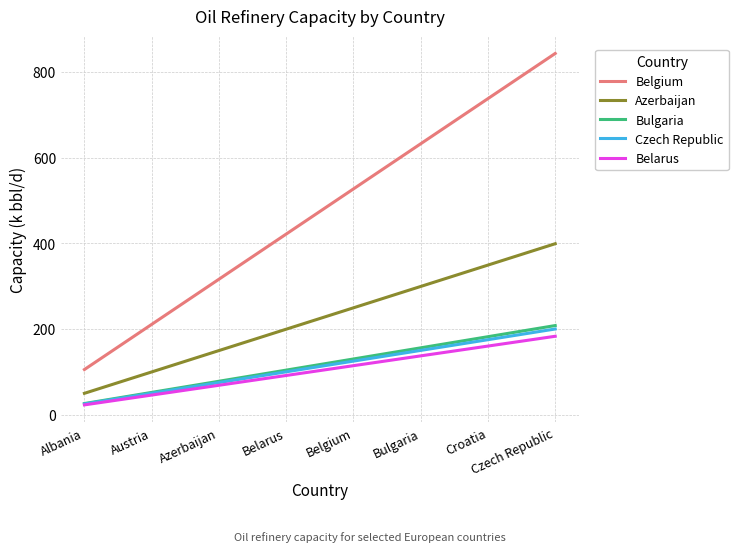

The Belarus series shows 22.9 at Albania. True or false?

True